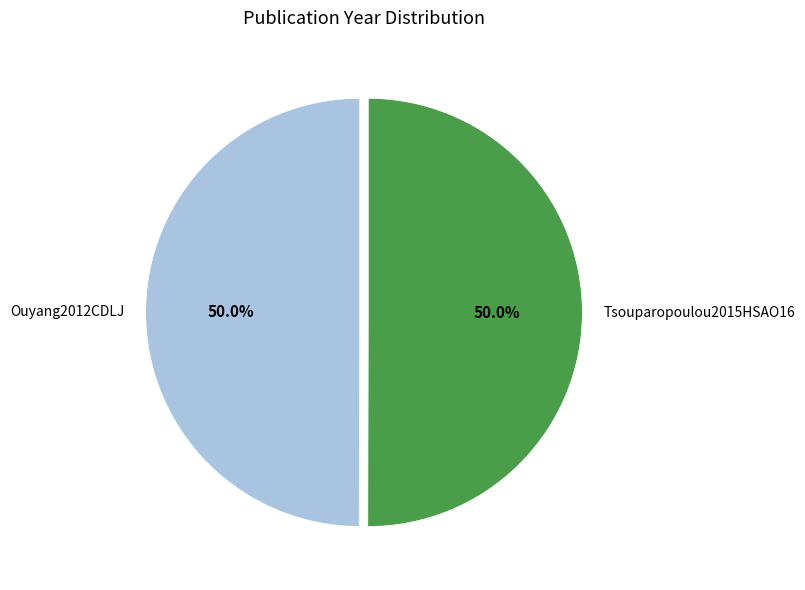

The Tsouparopoulou2015HSAO16 slice represents 60% of the pie. True or false?

False